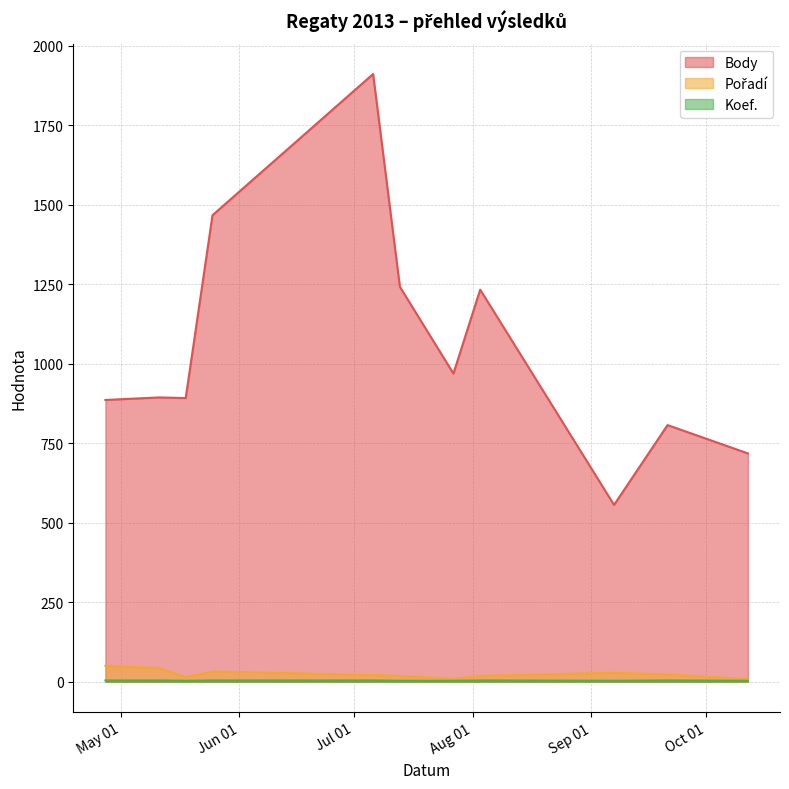

At which category does Body reach its first local valley?

2013-05-18